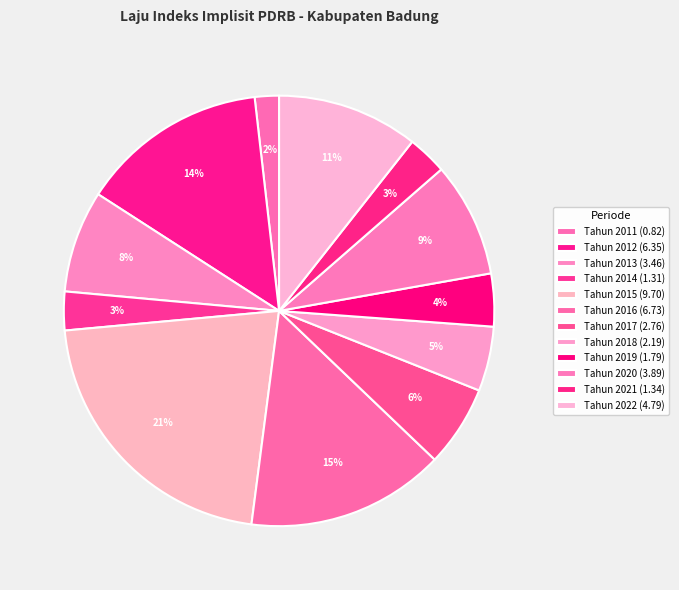

What percentage is NOT represented by Tahun 2013?

92.3%